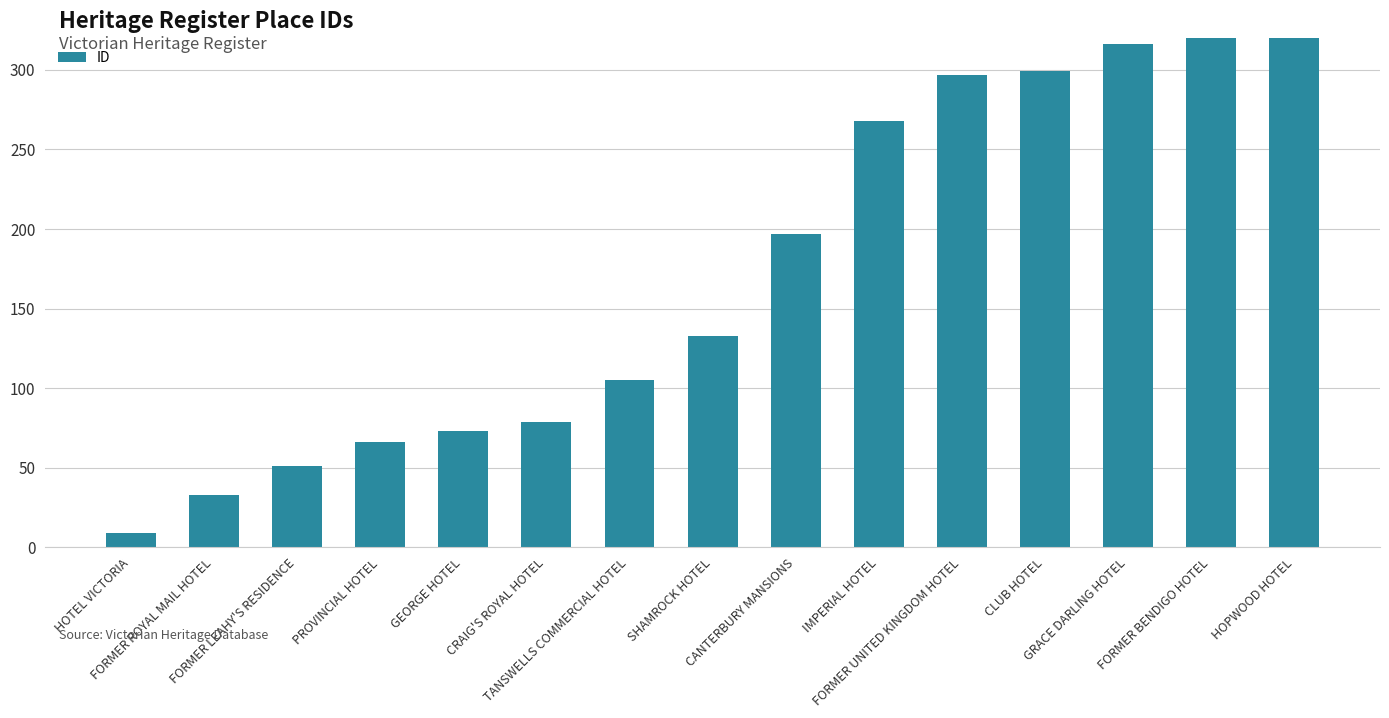

Which category has the highest value across all series?

HOPWOOD HOTEL